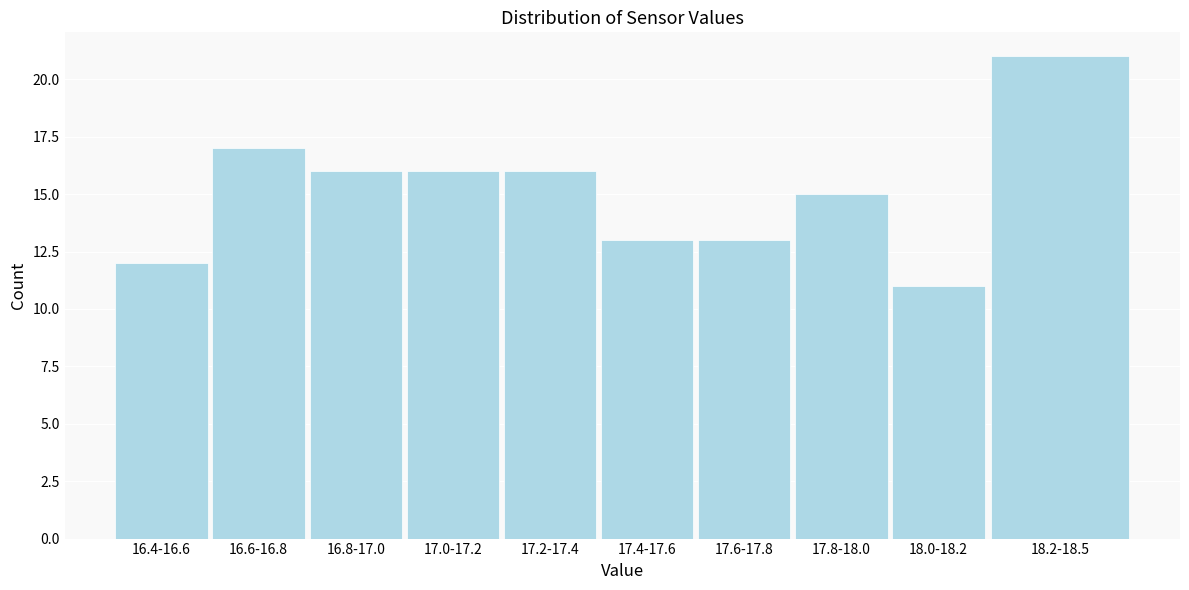

Reading left to right, what are all the values shown in this chart?

16.4-16.6=12	16.6-16.8=17	16.8-17.0=16	17.0-17.2=16	17.2-17.4=16	17.4-17.6=13	17.6-17.8=13	17.8-18.0=15	18.0-18.2=11	18.2-18.5=21